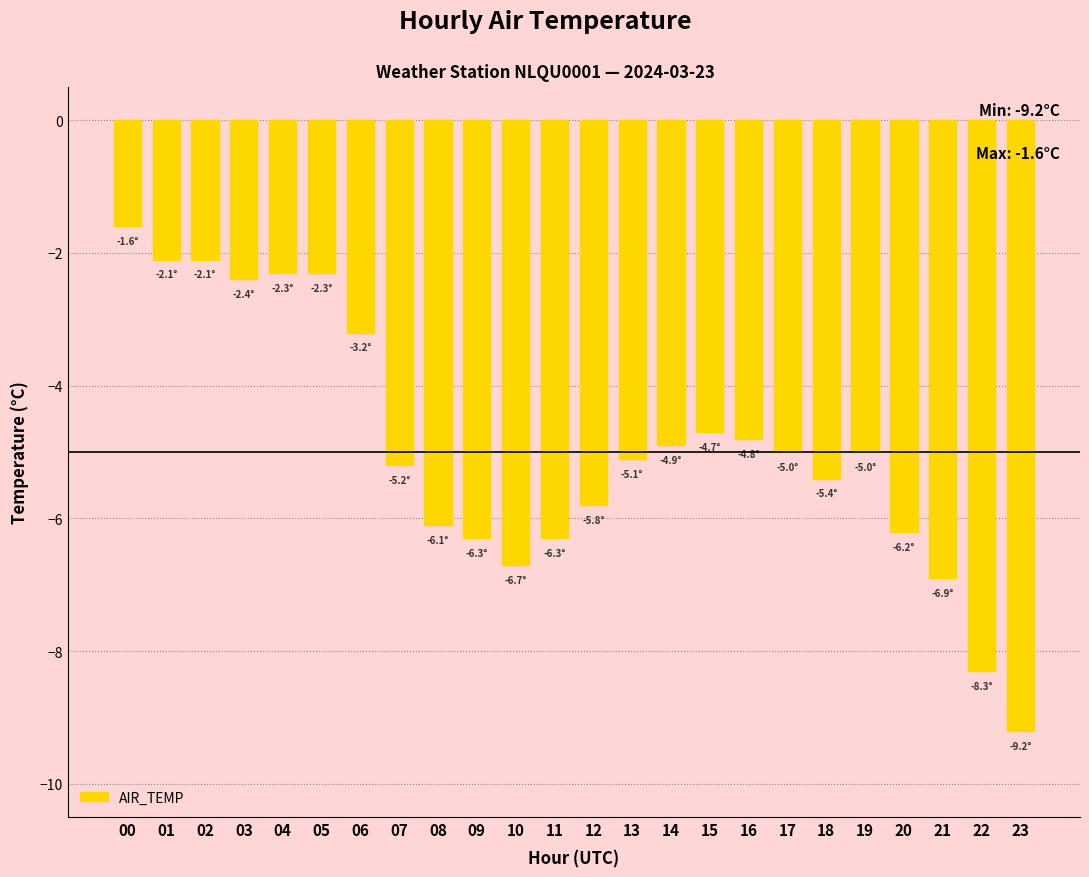

What is the difference between the second highest and second lowest values?

6.2